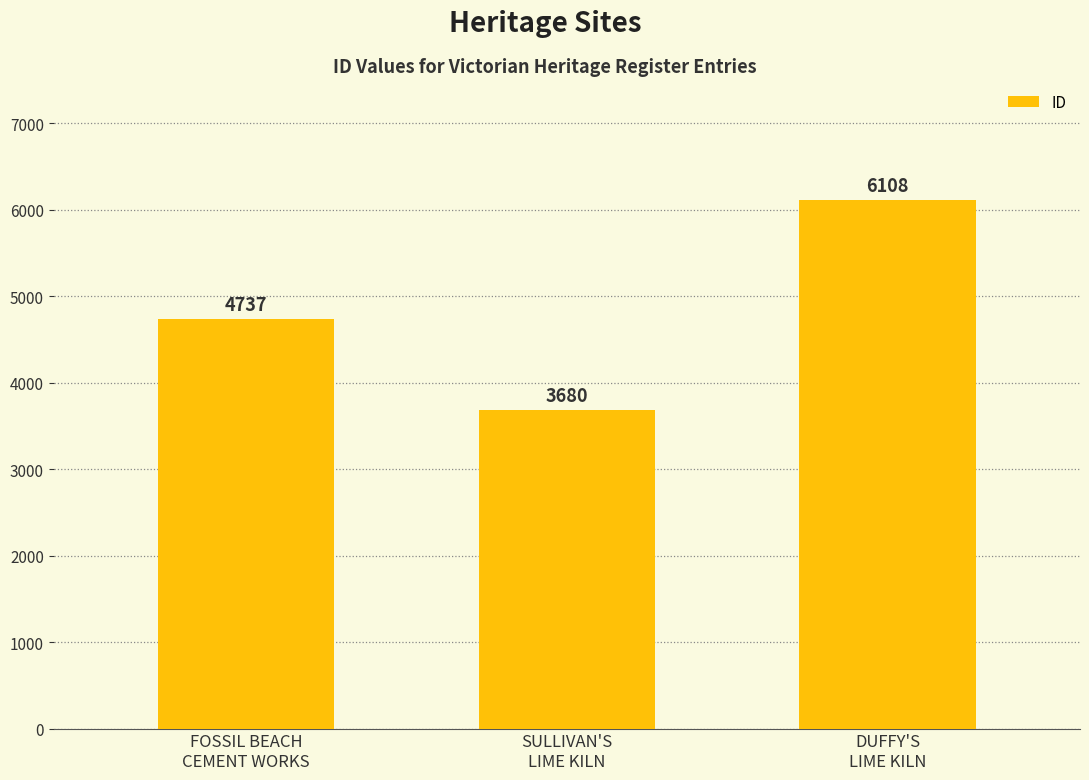

How many series are shown in this chart?

1